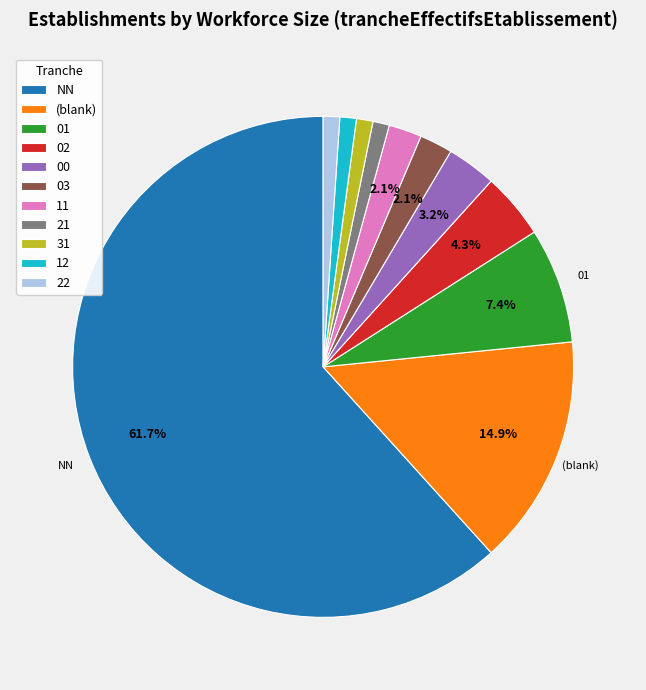

Approximately how many times larger is the value at 00 compared to 11?

1.5